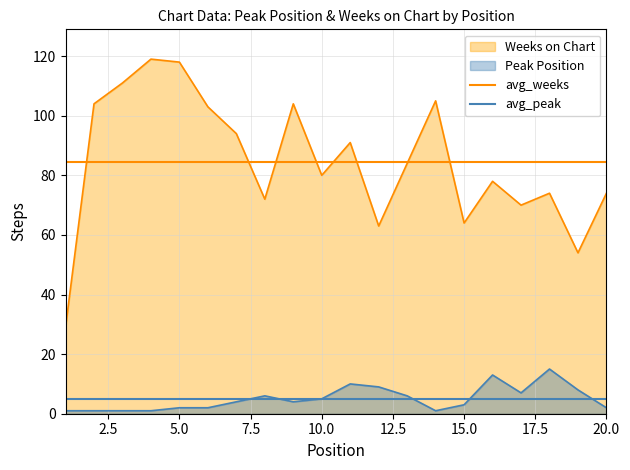

Which series has the largest total across all categories?

avg_weeks